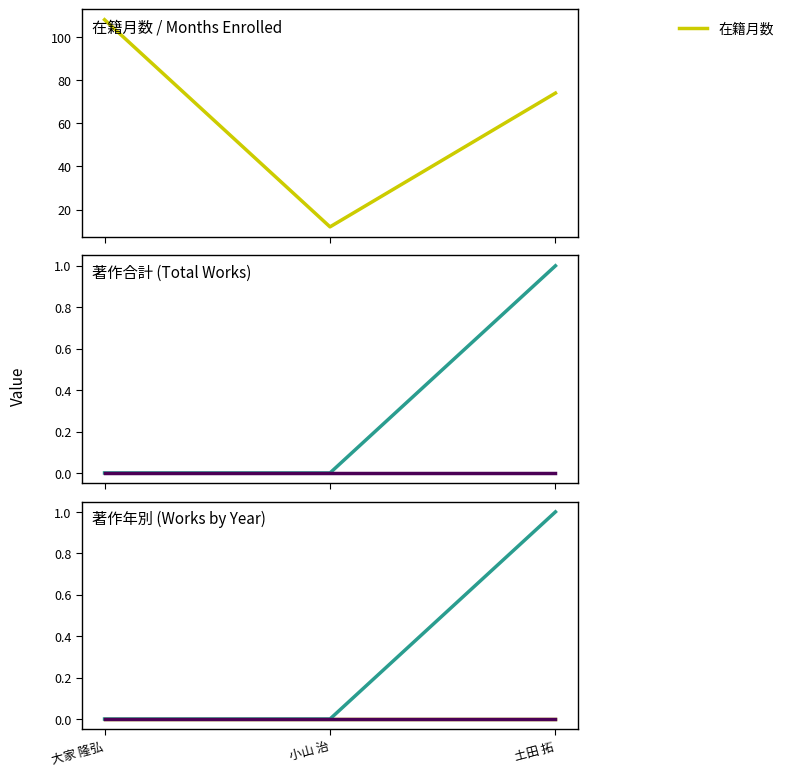

Which series has the largest range (max minus min)?

在籍月数